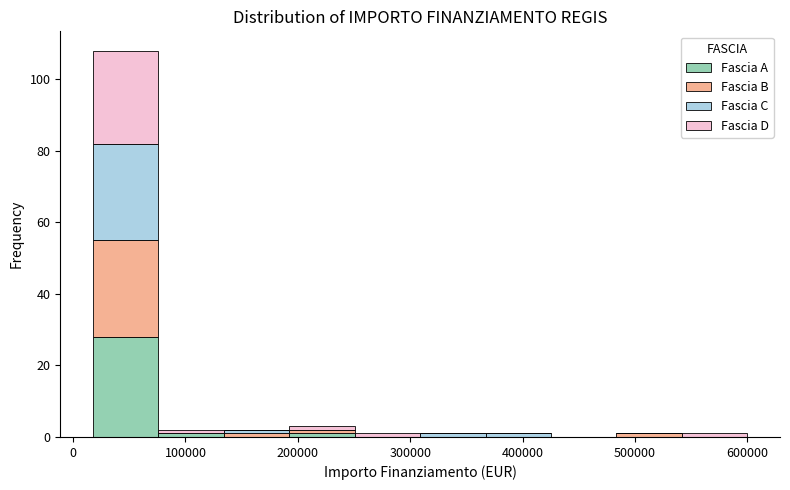

Reading left to right, transcribe this chart: for each stacked bar, give the range it covers on the x-axis and its total height. Neither the bar edges nor the heights are printed on the chart, so give them approximately, as read against the axes.

20000 to 80000: 108
80000 to 130000: 2
130000 to 190000: 2
190000 to 250000: 4
250000 to 310000: under 2
310000 to 370000: under 2
370000 to 430000: under 2
430000 to 480000: 0
480000 to 540000: under 2
540000 to 600000: under 2